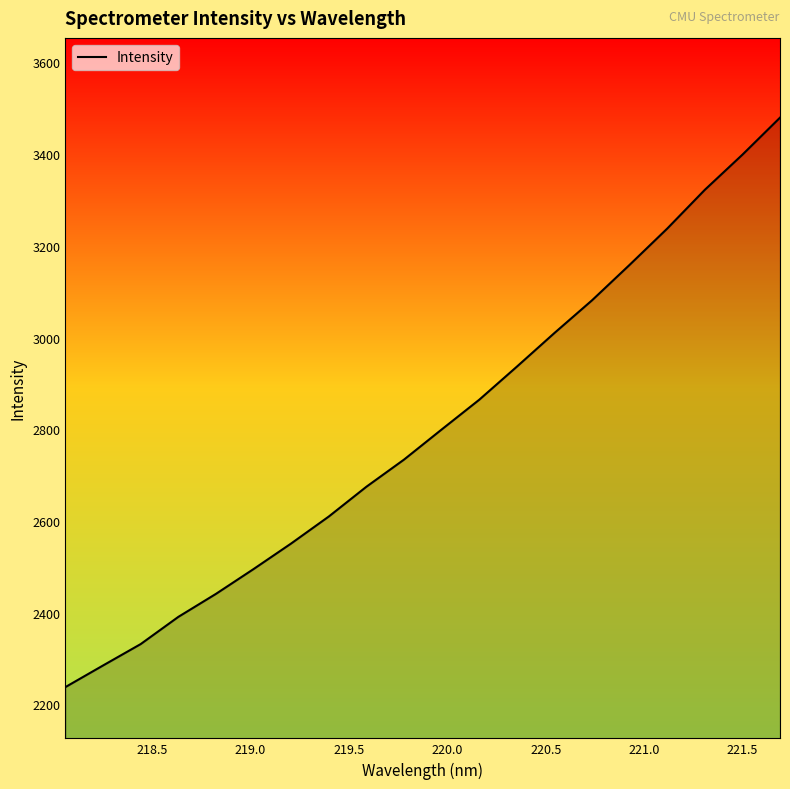

What is the greatest value displayed?

3479.6